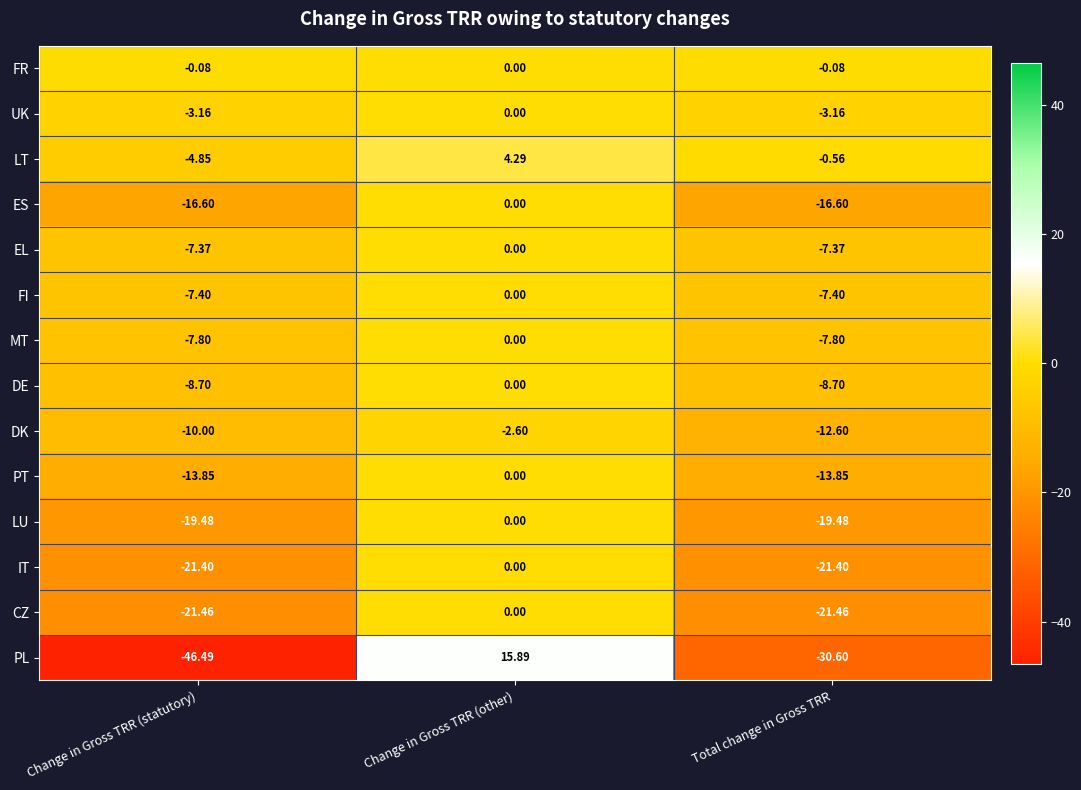

Which series has the largest total across all categories?

FR